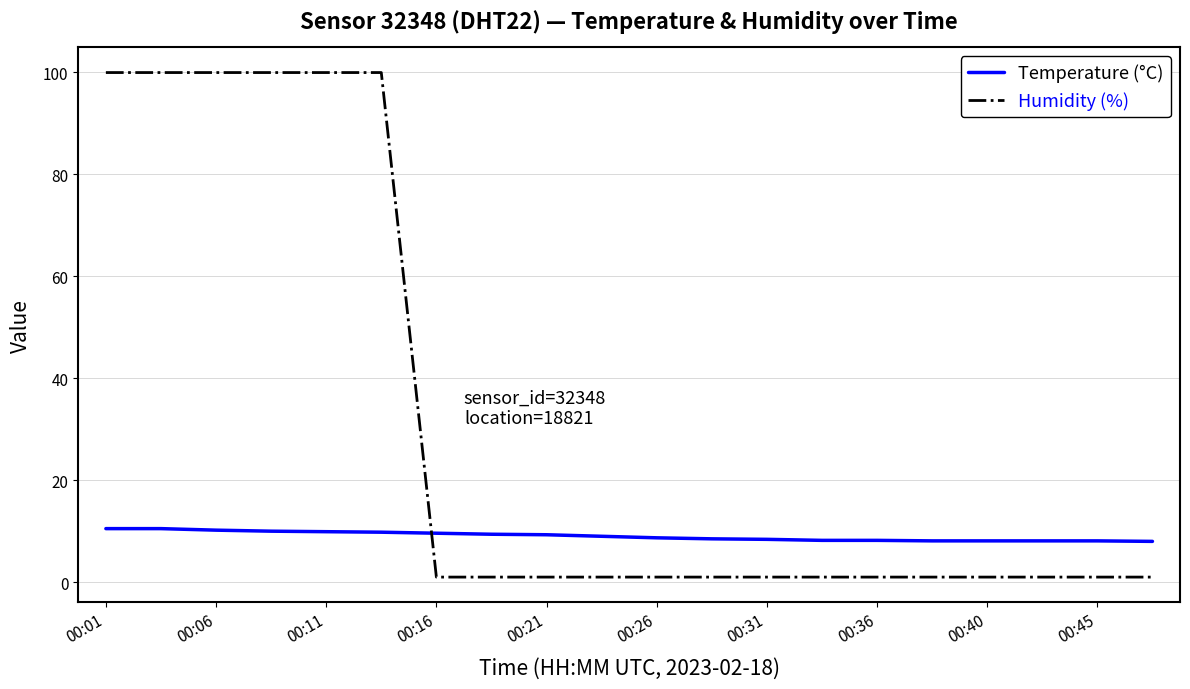

What is the difference between the maximum and minimum values in the Temperature (°C) series?

2.5